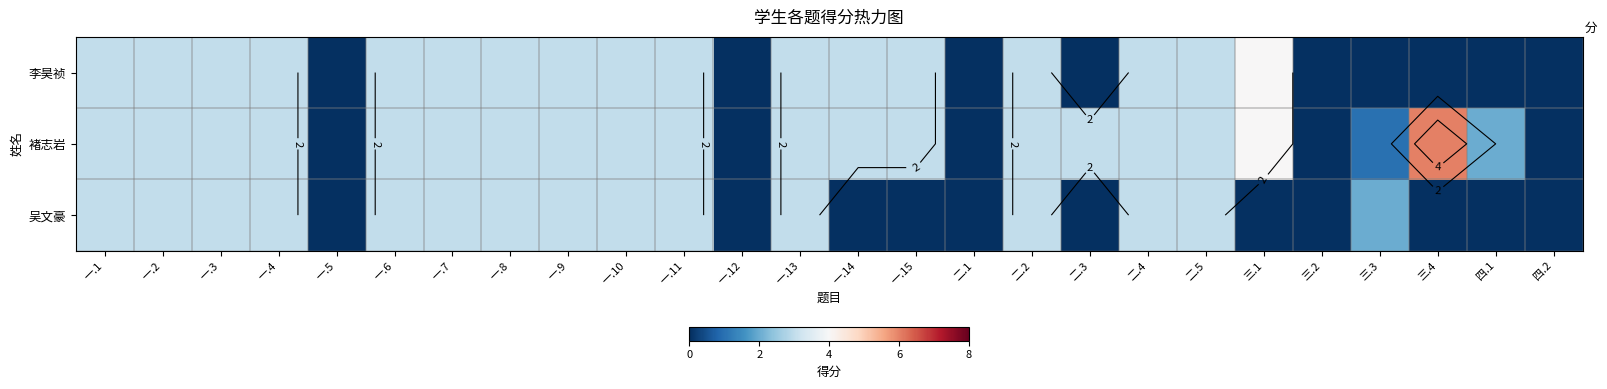

Where does the 褚志岩 series first go above 3?

三.1